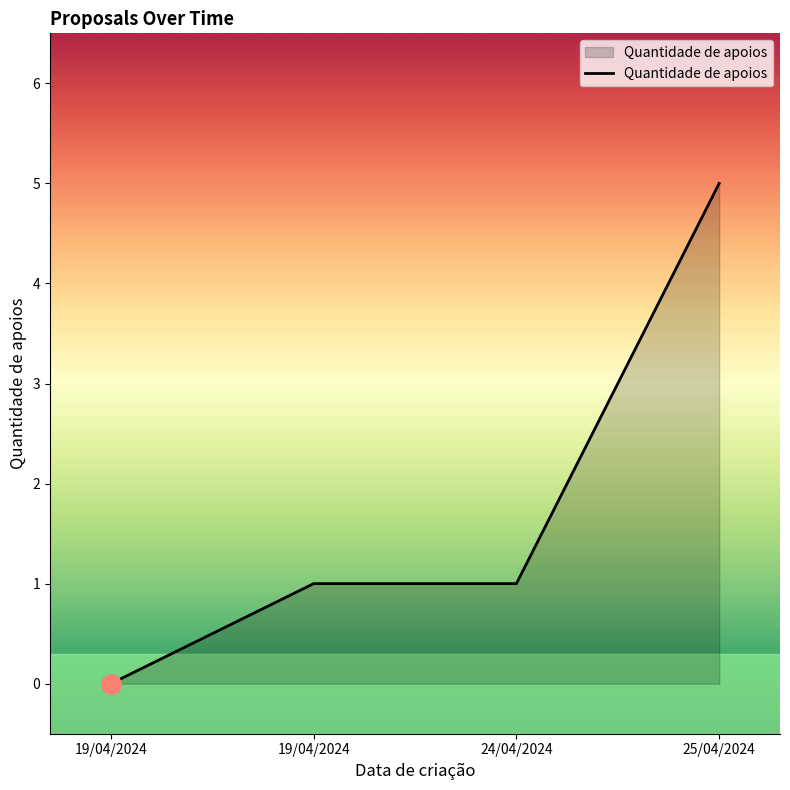

How many lines are shown in the chart?

1